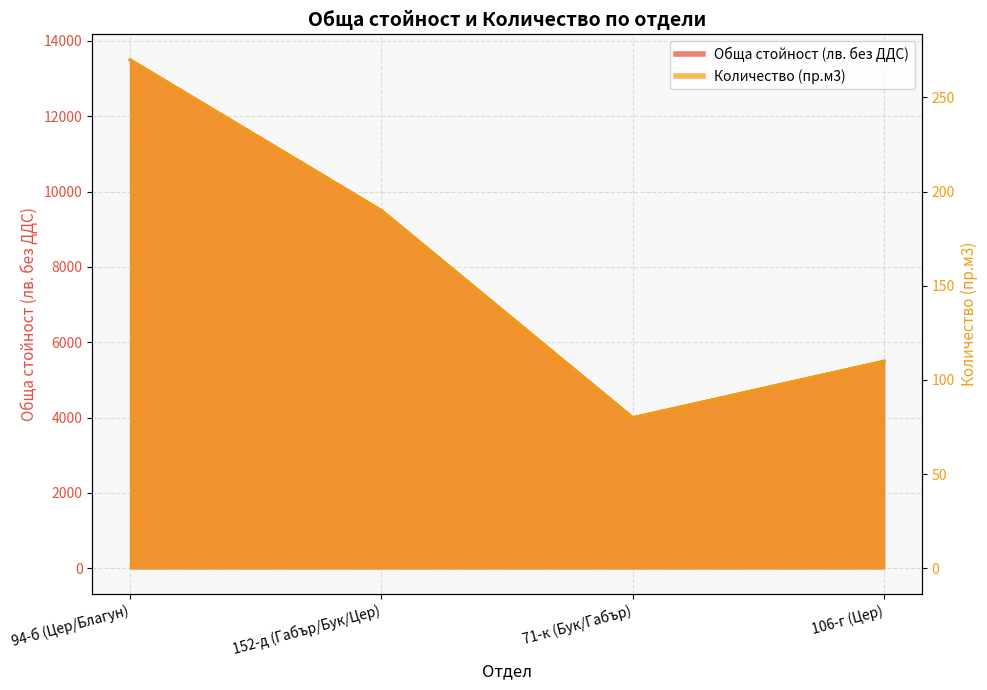

At which label does Обща стойност (лв. без ДДС) first exceed 9500?

94-б (Цер/Благун)